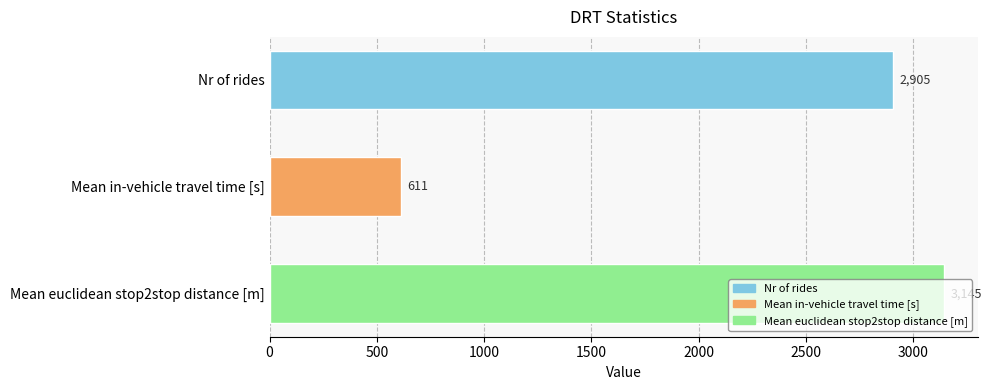

What is the change in value from Nr of rides to Mean in-vehicle travel time [s]?

-2294